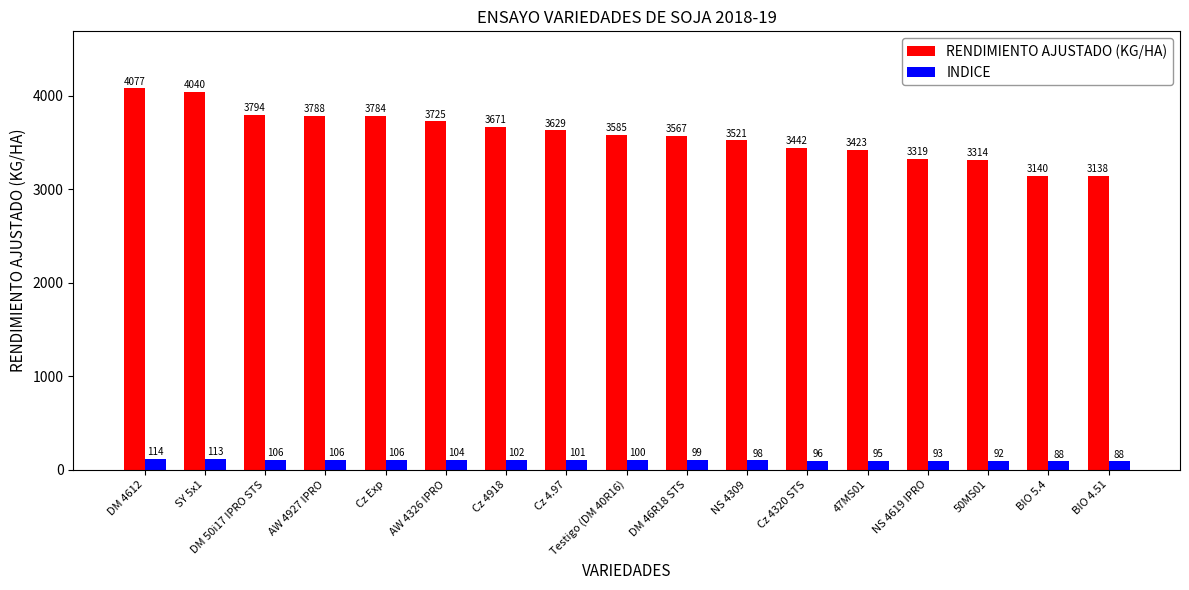

What is the minimum value for INDICE?

87.5